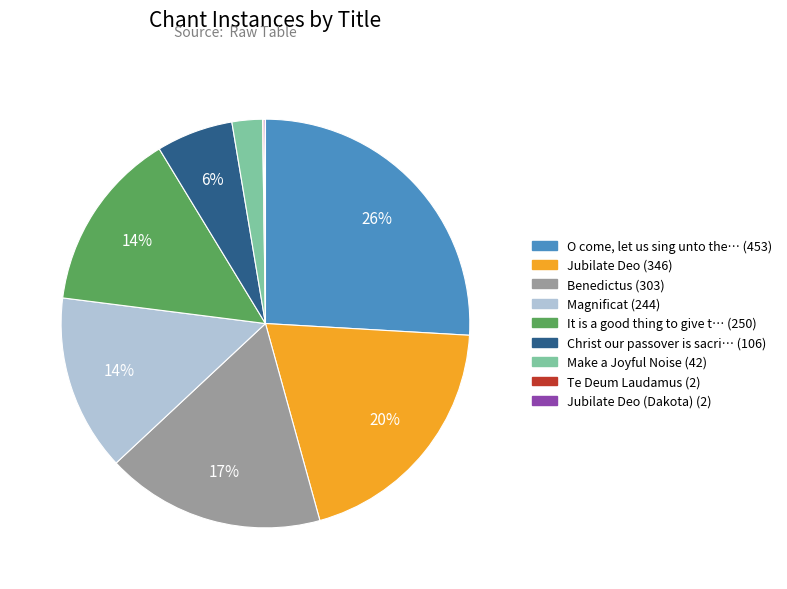

To the nearest percent, what is the difference between the largest and smallest slice percentages?

26%